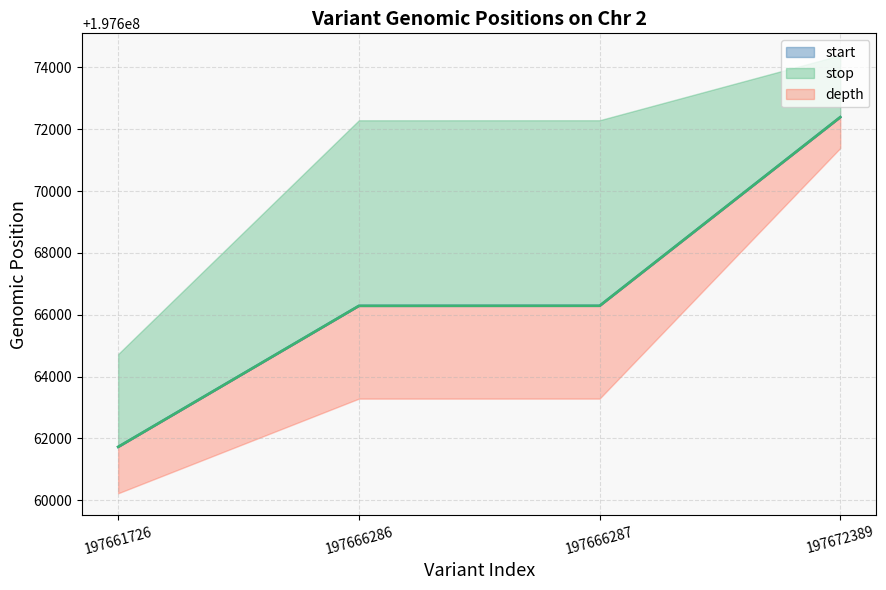

Which label corresponds to the smallest value in the chart?

197661726